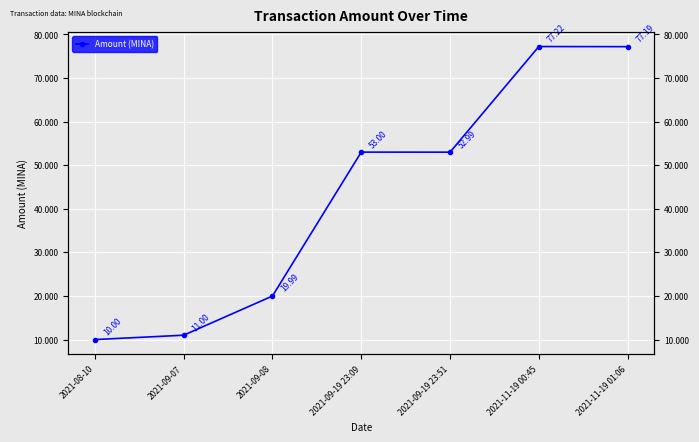

Which label corresponds to the smallest value in the chart?

2021-08-10